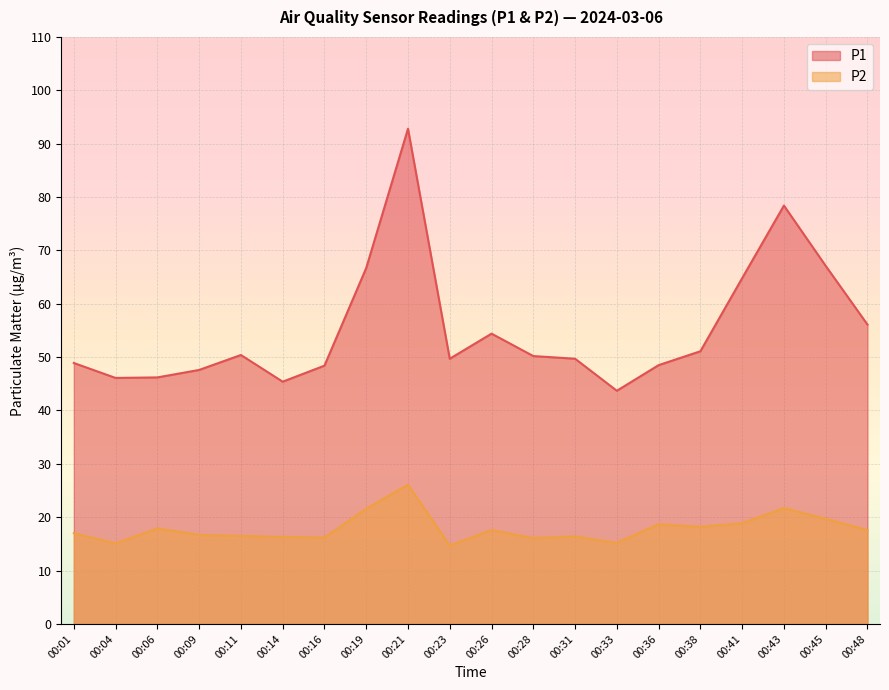

Between 00:19 and 00:23, which is larger?

00:19